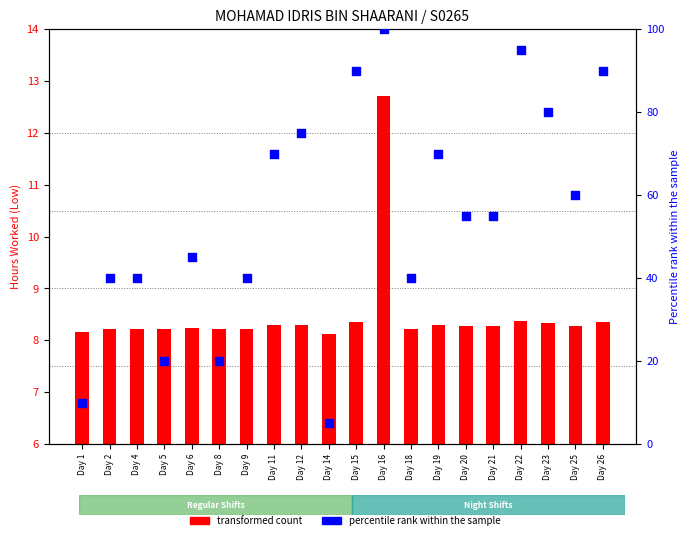

Which series contains the highest Y value?

percentile rank within the sample